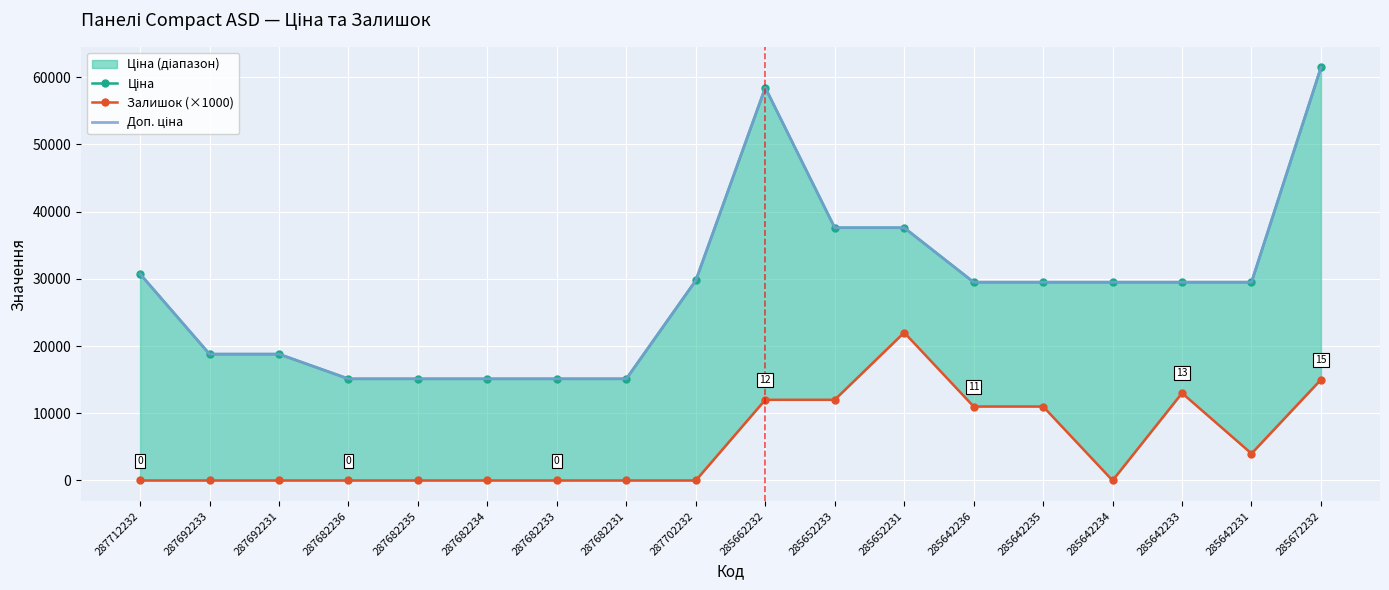

Reading right to left, list all the values displayed in this chart.

Ціна: 61434.3	29491.5	29491.5	29491.5	29491.5	29491.5	37593.6	37593.6	58426.5	29747.2	15120.0	15120.0	15120.0	15120.0	15120.0	18796.8	18796.8	30717.1
Залишок (×1000): 15000.0	4000.0	13000.0	0.0	11000.0	11000.0	22000.0	12000.0	12000.0	0.0	0.0	0.0	0.0	0.0	0.0	0.0	0.0	0.0
Доп. ціна: 61434.3	29491.5	29491.5	29491.5	29491.5	29491.5	37593.6	37593.6	58426.5	29747.2	15120.0	15120.0	15120.0	15120.0	15120.0	18796.8	18796.8	30717.1